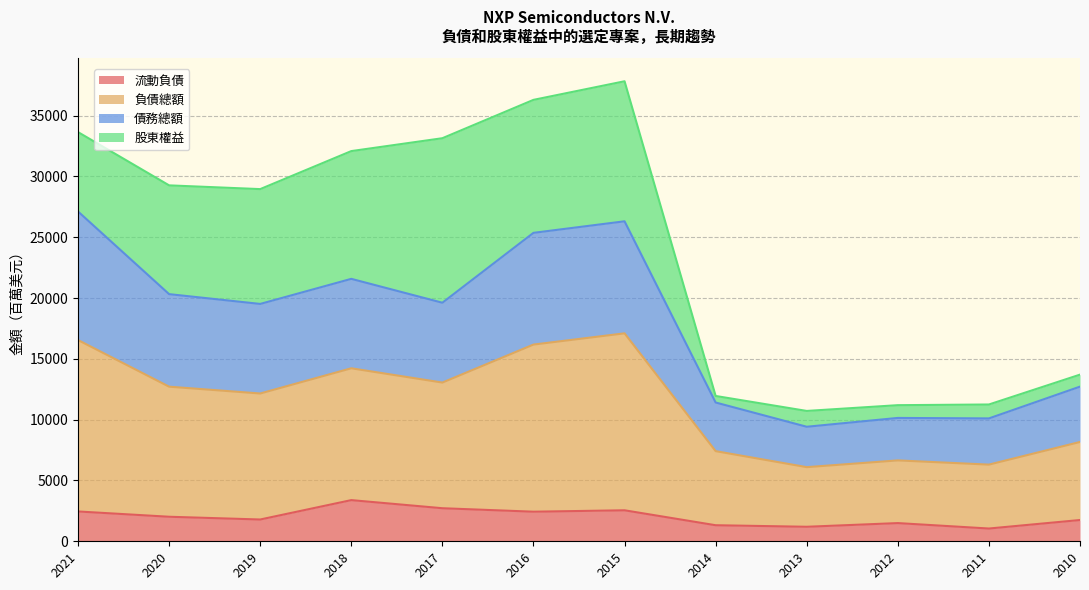

Is it true that 流動負債 equals 486 at 2020?

False